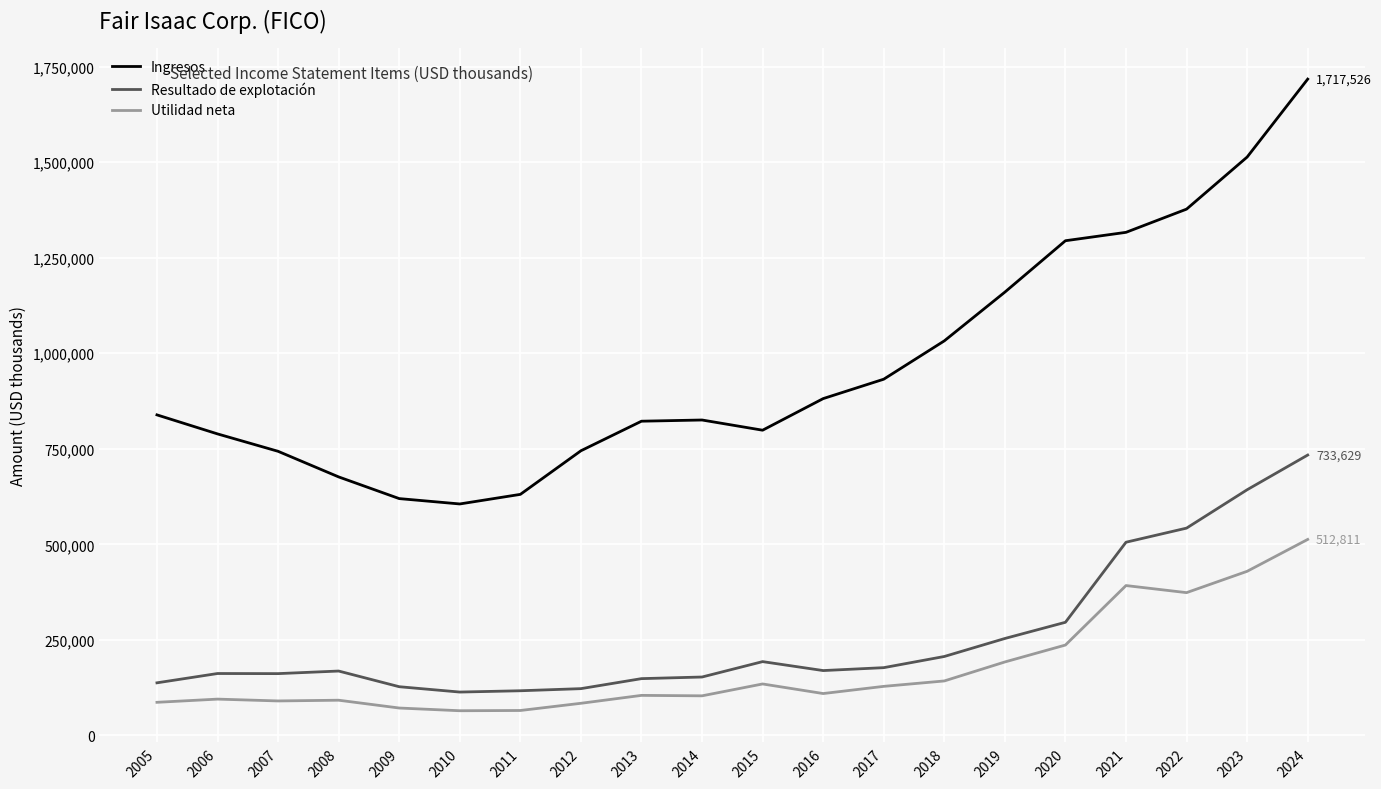

True or false: Ingresos has a value of 1160083 at 2019.

True